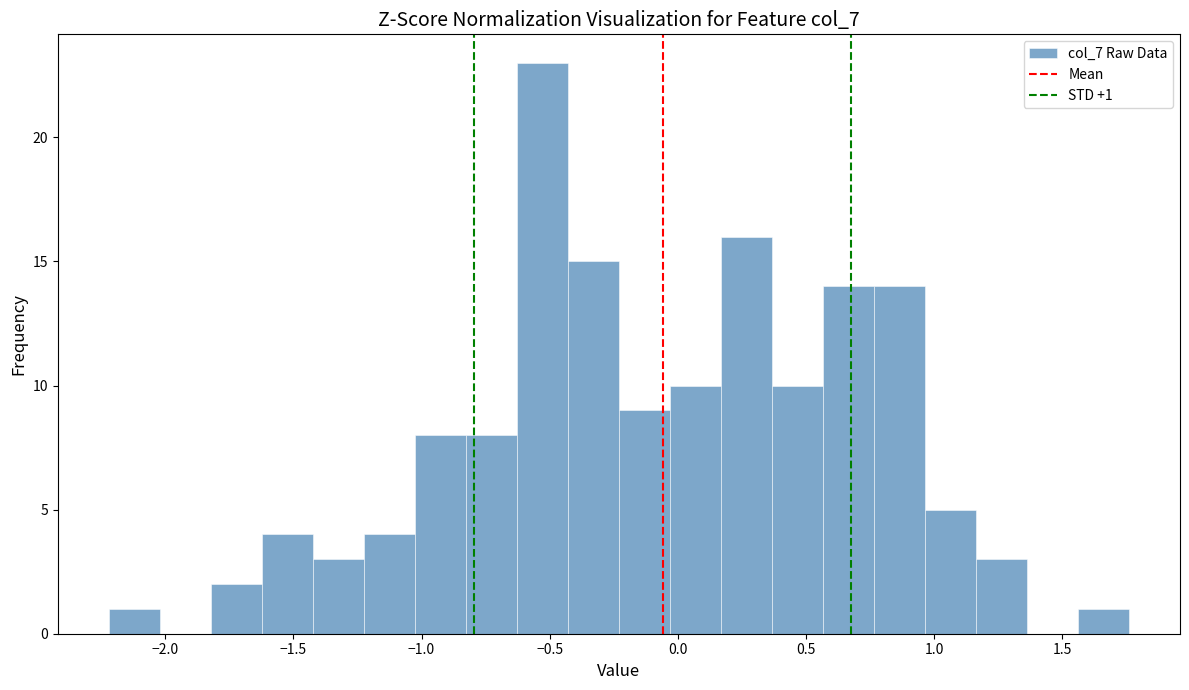

Read against the x-axis, roughly where is the centre of the tallest bar?

-0.55